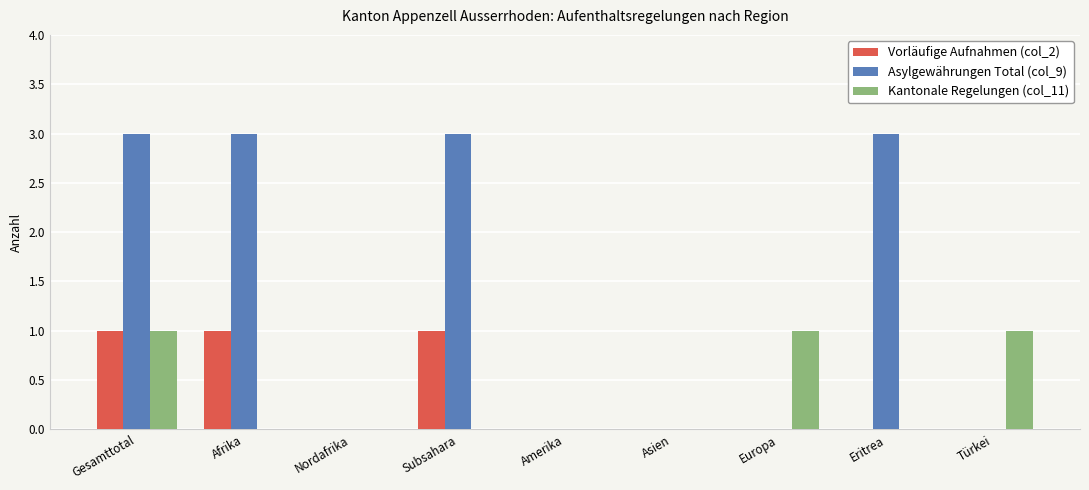

Reading right to left, extract all data points from this chart.

Vorläufige Aufnahmen (col_2): 0	0	0	0	0	1	0	1	1
Asylgewährungen Total (col_9): 0	3	0	0	0	3	0	3	3
Kantonale Regelungen (col_11): 1	0	1	0	0	0	0	0	1